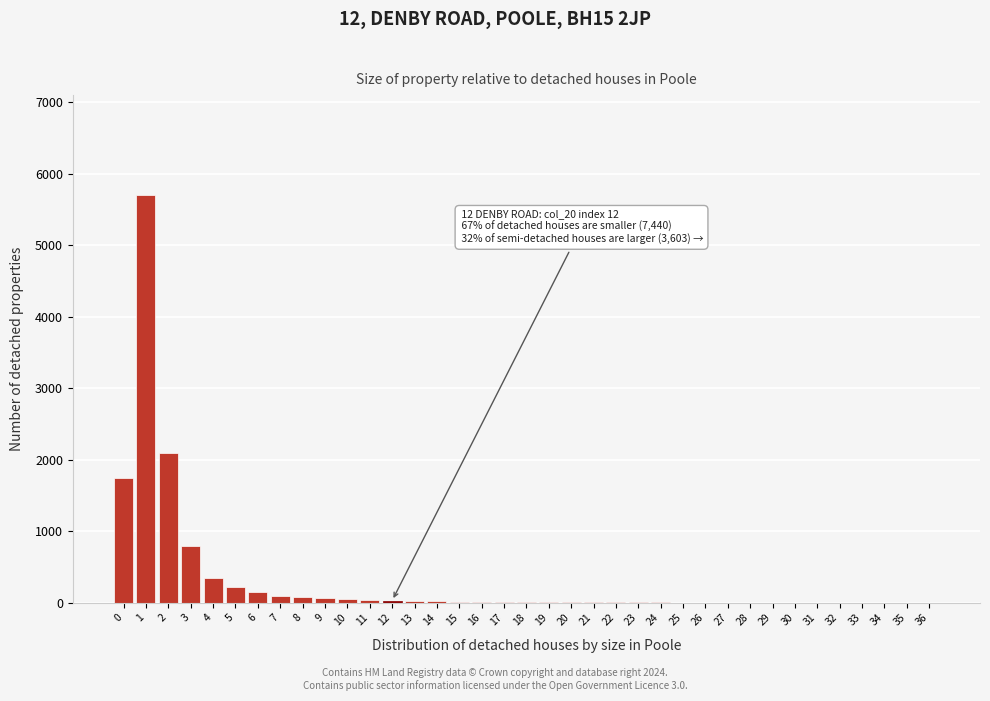

Is it true that the value at 3 is 800?

True